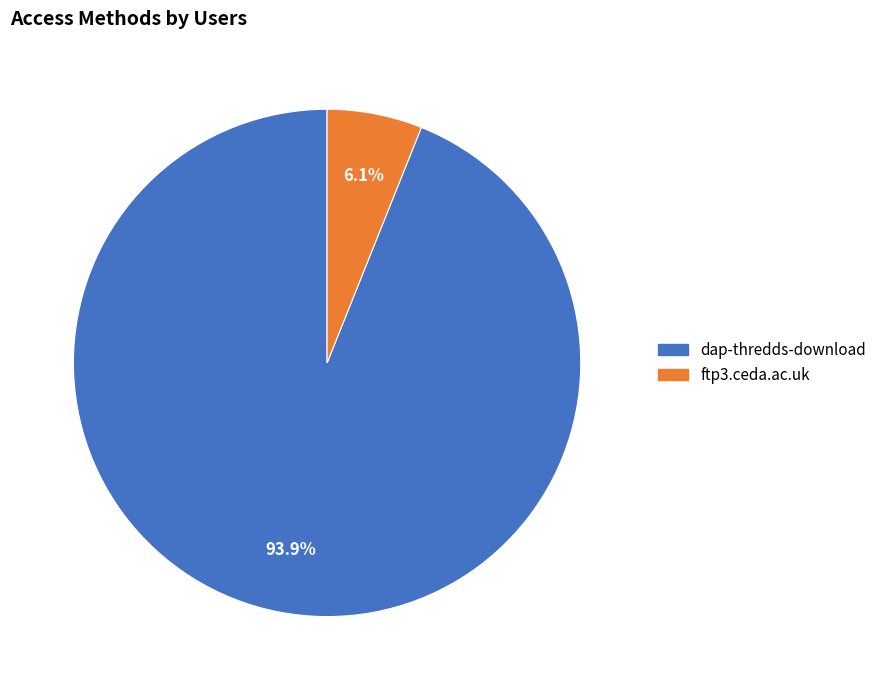

To the nearest percent, what percentage of the pie is dap-thredds-download?

94%